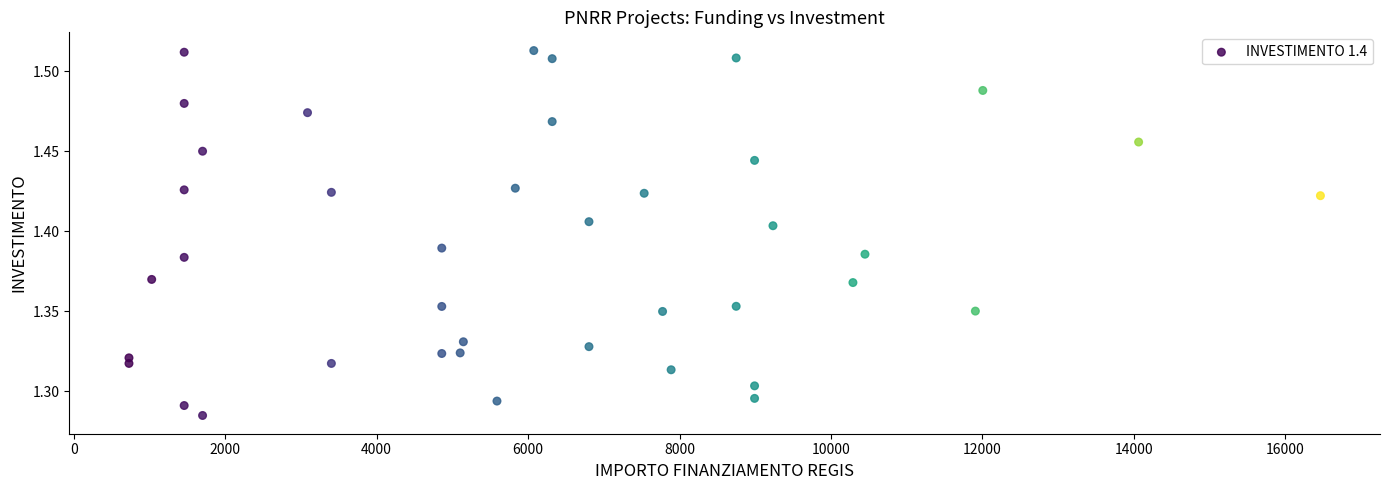

How many data points are displayed?

40